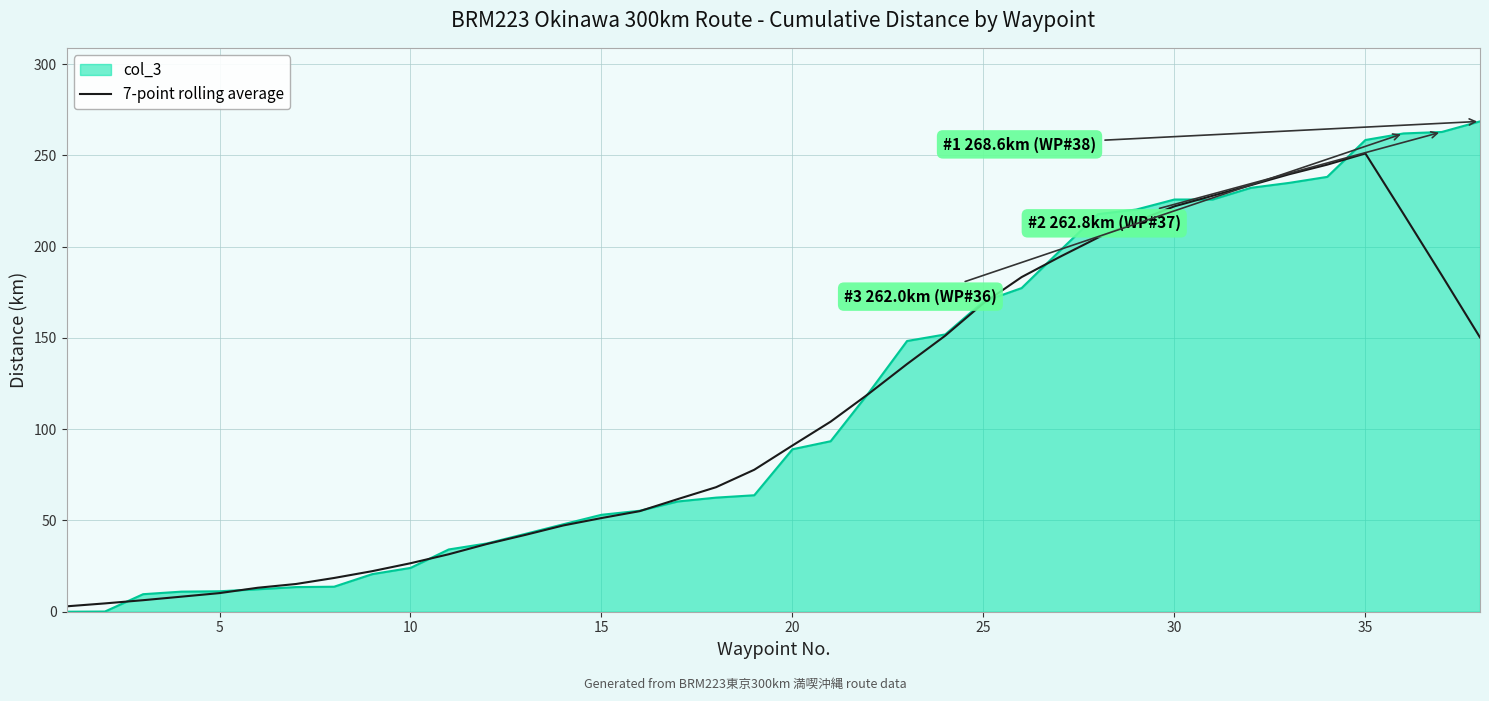

What is the greatest value displayed?

268.6